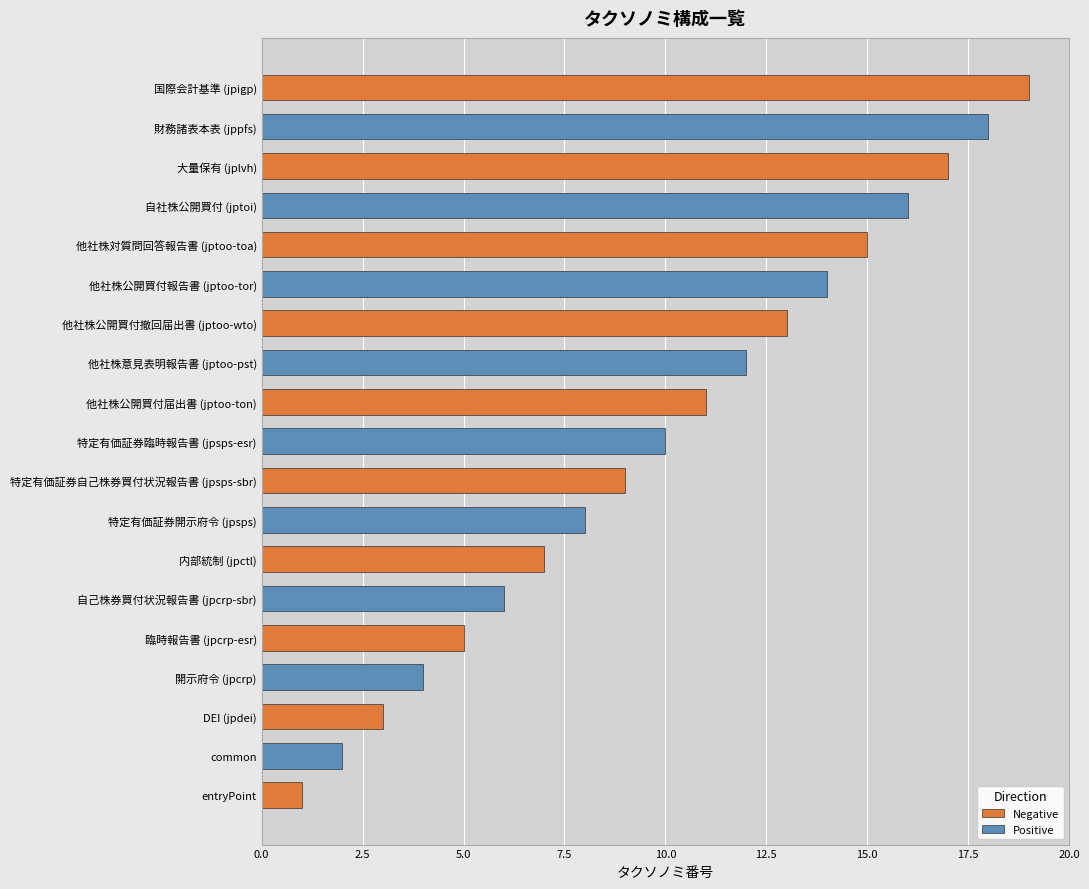

At which label is the value closest to 10?

特定有価証券臨時報告書 (jpsps-esr)